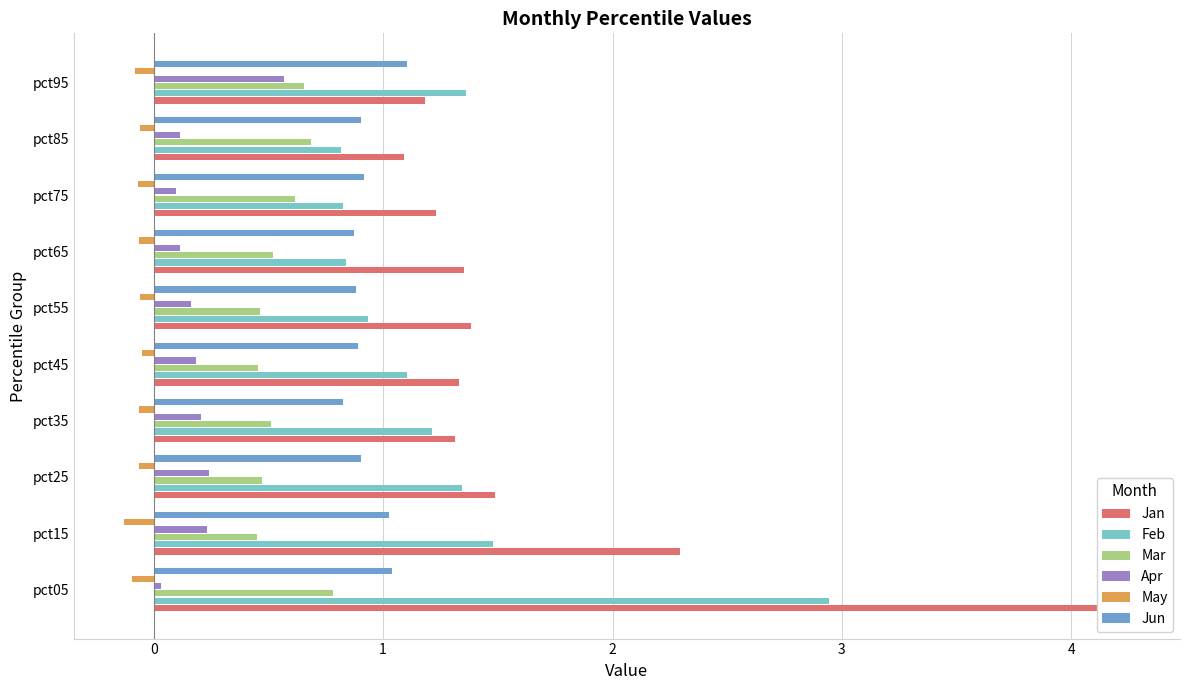

List the series in order of their peak value, lowest first.

May, Apr, Mar, Jun, Feb, Jan